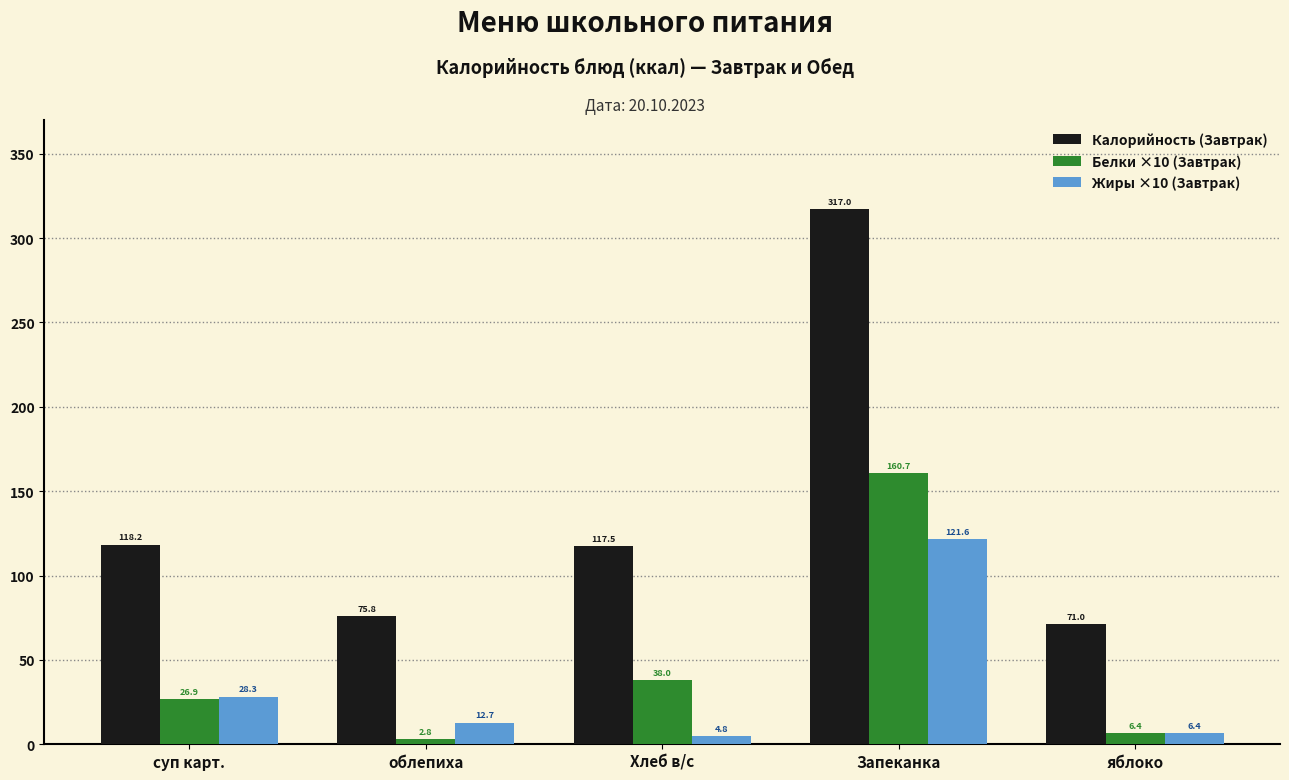

At which label is Жиры ×10 (Завтрак) closest to 63?

суп карт.